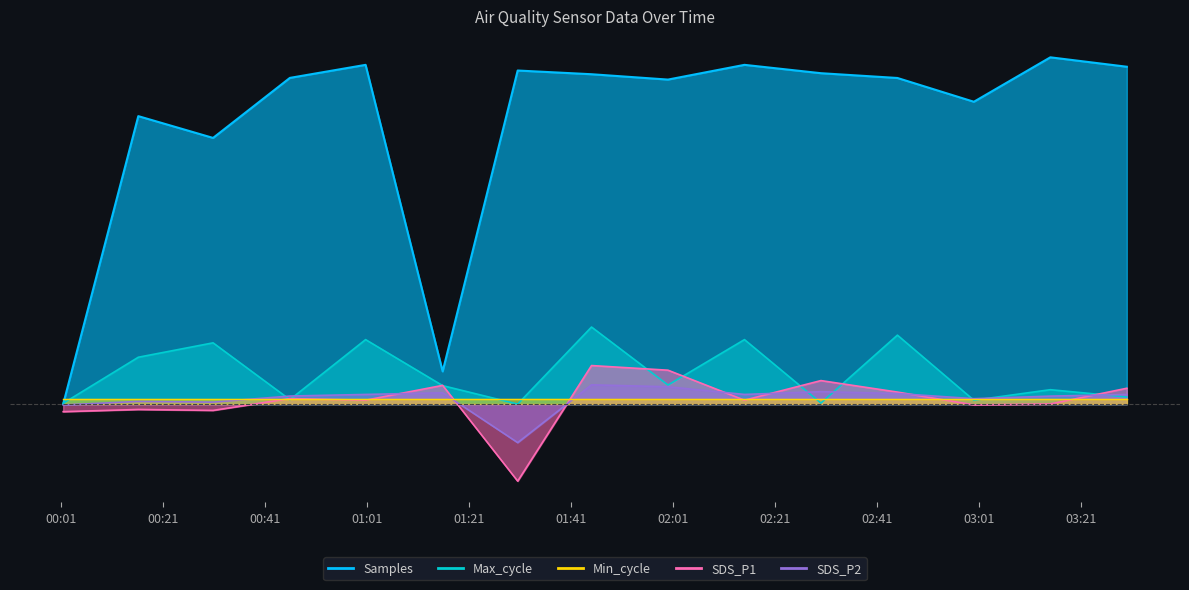

What position from the left is 2023/10/18 01:30:31?

7